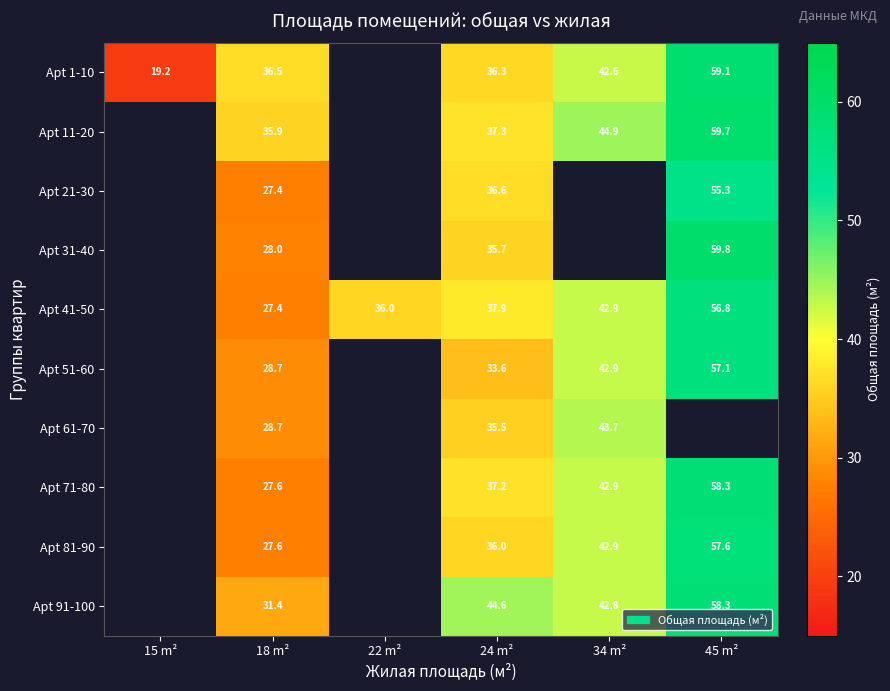

How many values in Apt 21-30 are above zero?

3